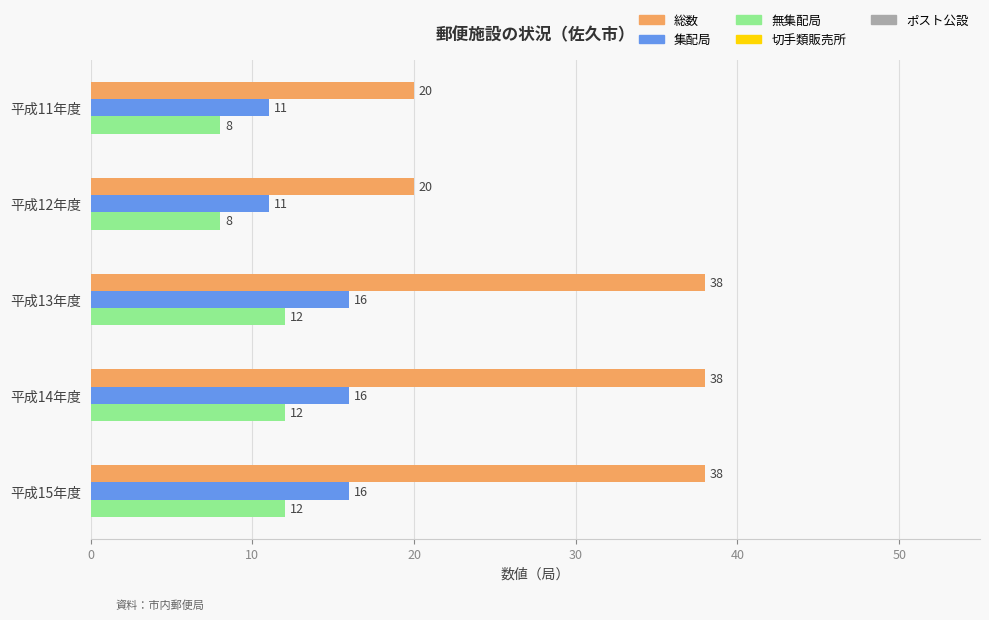

What is the maximum value shown in the chart?

38